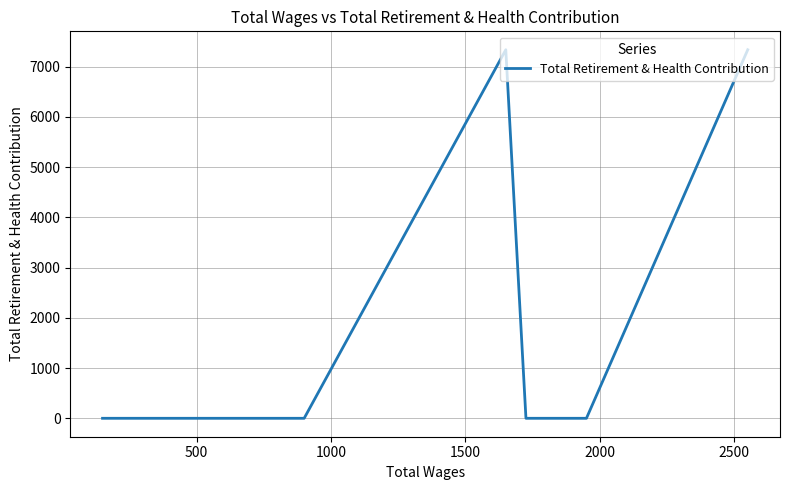

How many interior local peaks (higher than both neighbors) does the data have?

1